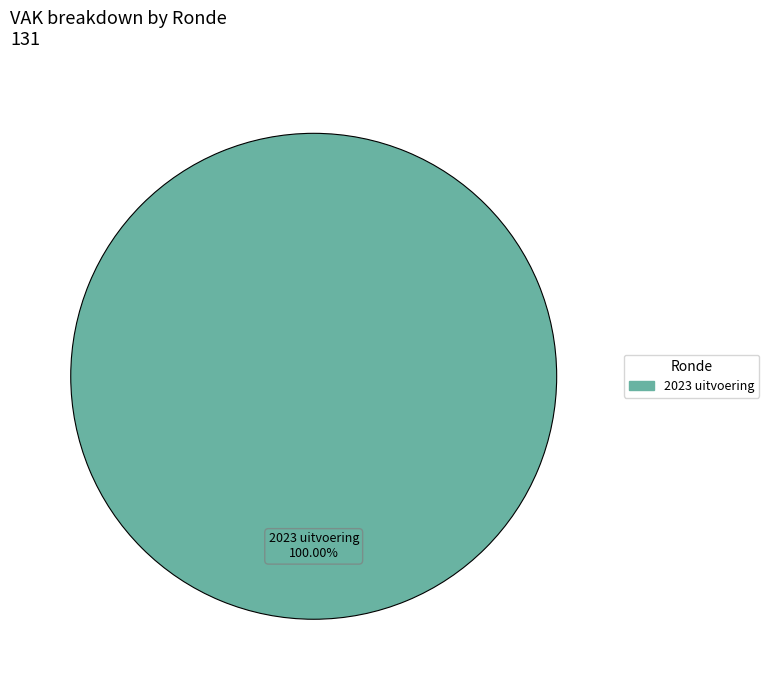

Is there any slice that represents more than half of the pie?

Yes